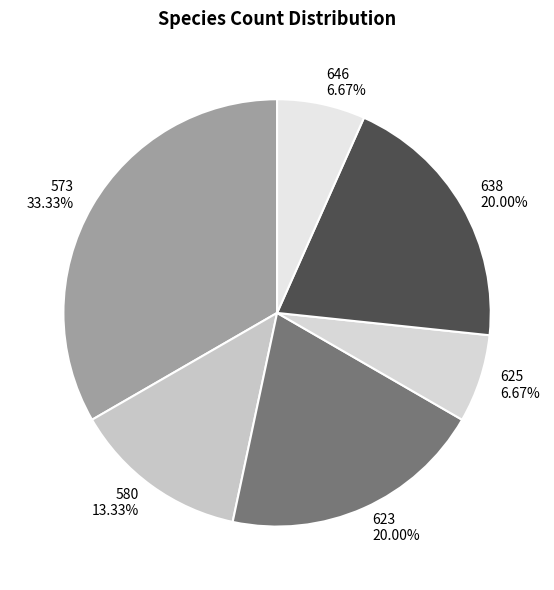

Between 573 and 623, which is larger?

573